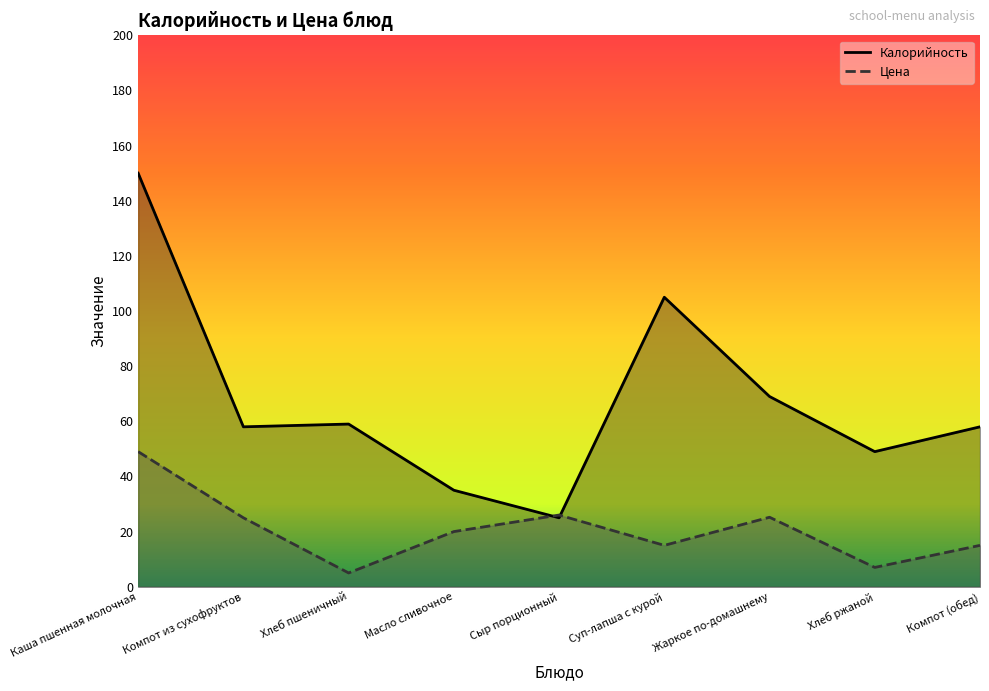

What position from the right is Компот из сухофруктов?

8